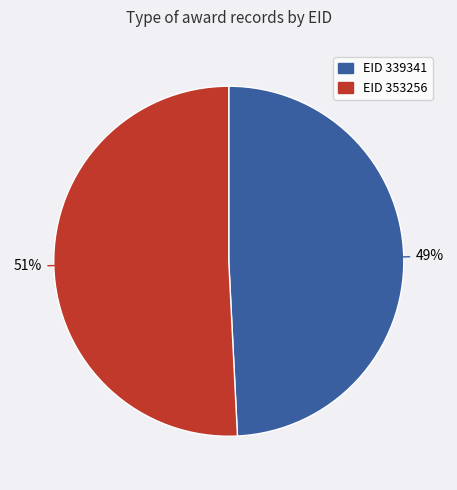

To the nearest percent, what percentage of the pie is EID 339341?

49%